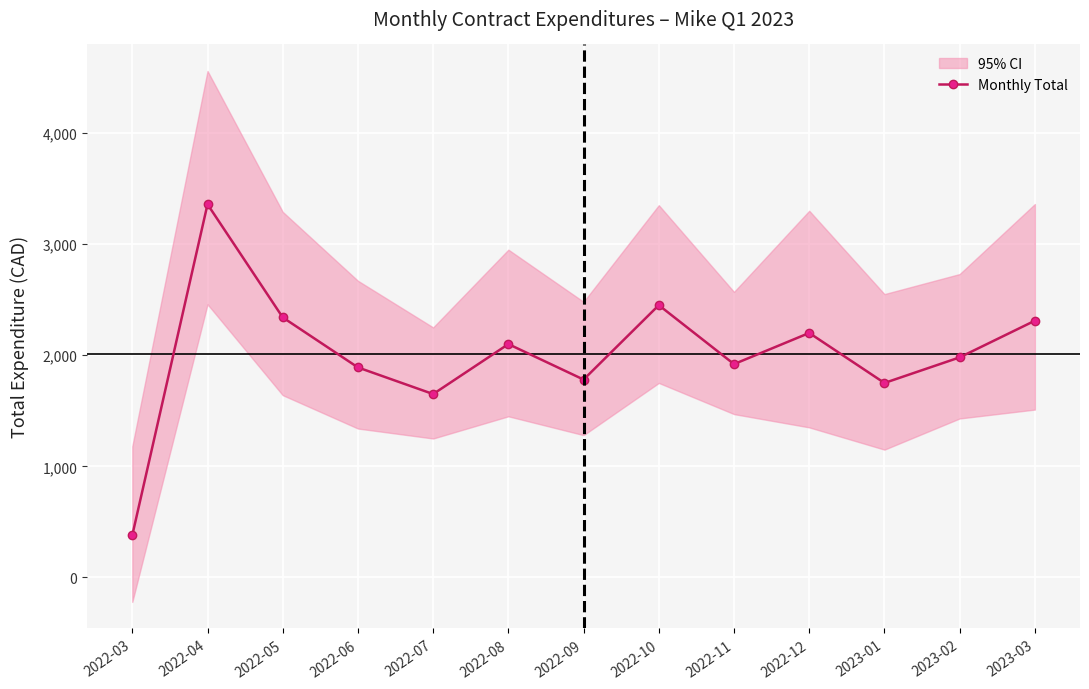

True or false: the data shows 1192.4 at 2023-02.

False